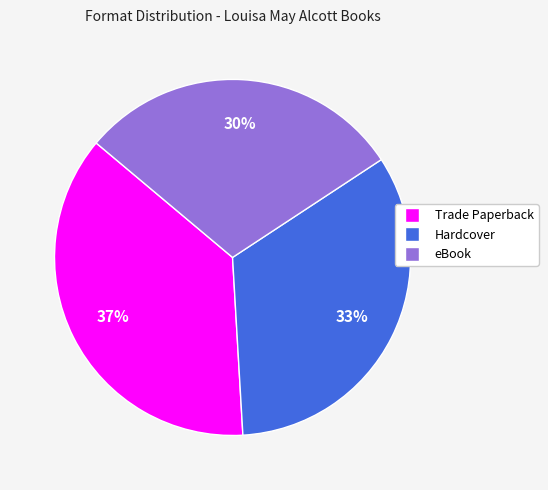

Does any single category account for the majority?

No